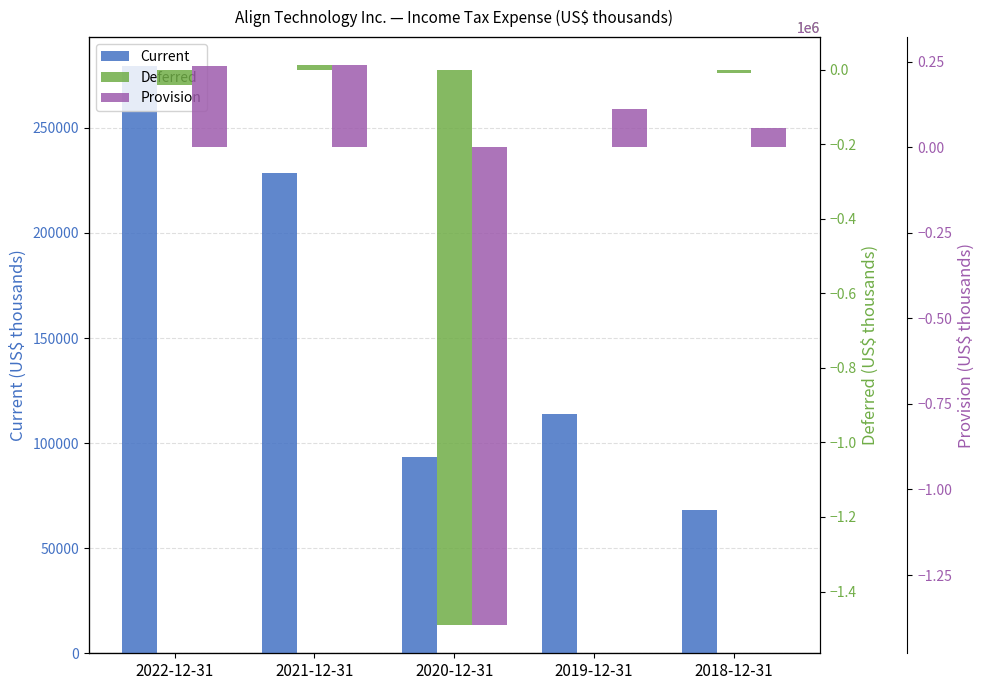

At 2020-12-31, list the series in order from smallest to largest.

Deferred, Provision, Current